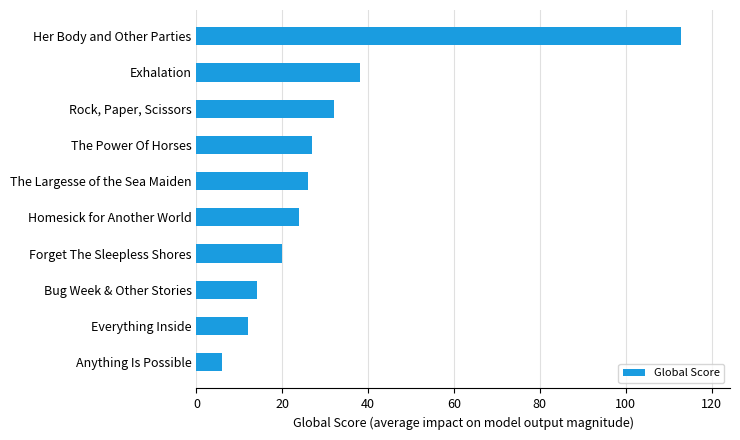

What is the change in value from The Power Of Horses to Her Body and Other Parties?

+86